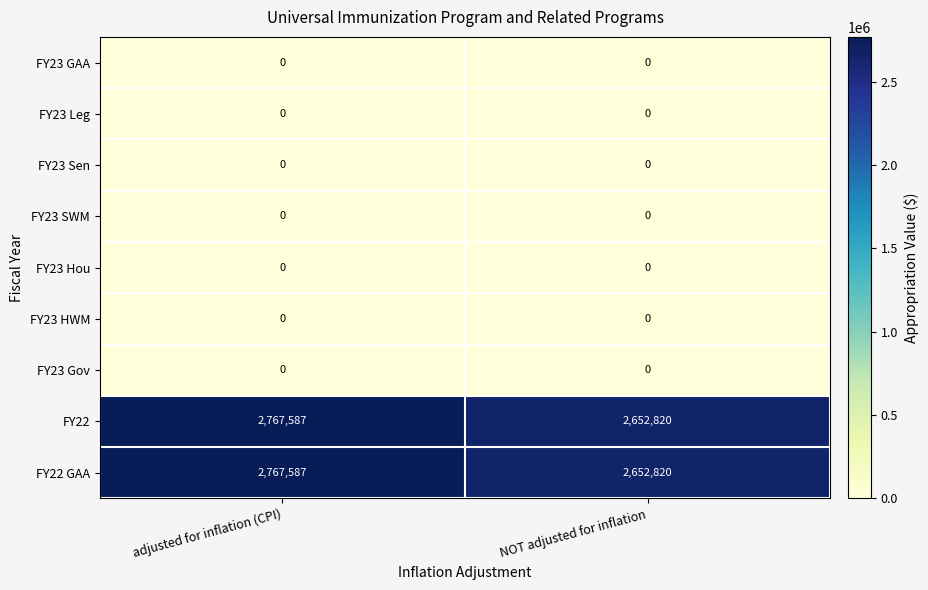

What is the lowest value of the FY22 series?

2652820